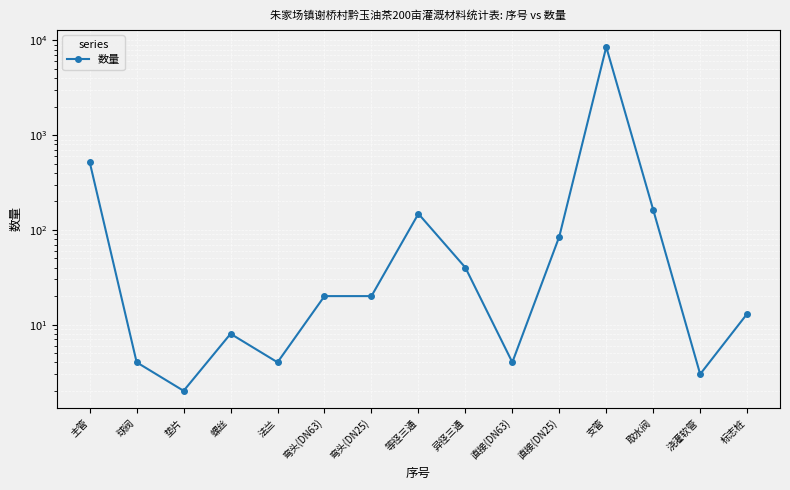

What is the difference between the second highest and minimum values?

518